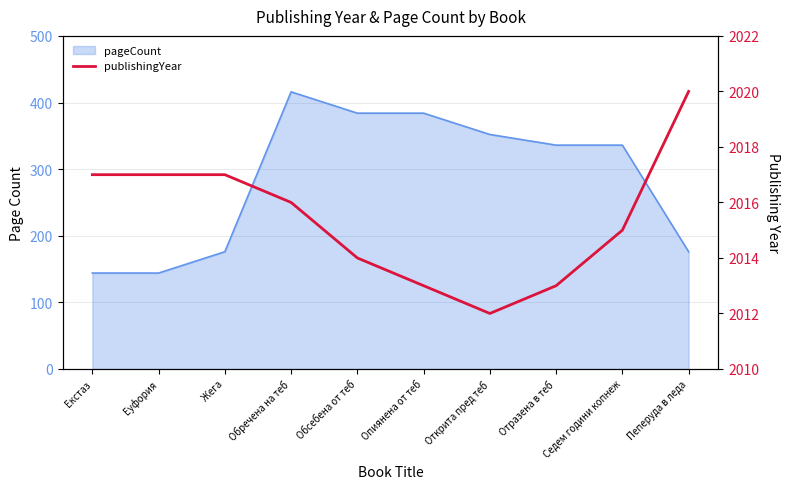

Reading left to right, what are all the values shown in this chart?

2017	2017	2017	2016	2014	2013	2012	2013	2015	2020